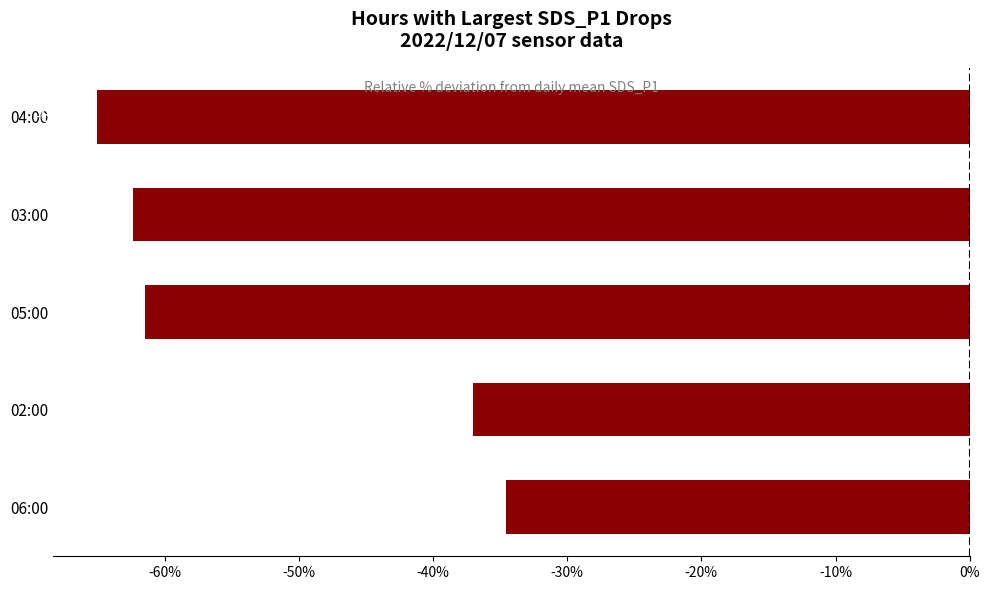

Reading top to bottom, extract all data points from this chart.

-65.1	-62.4	-61.5	-37.0	-34.6